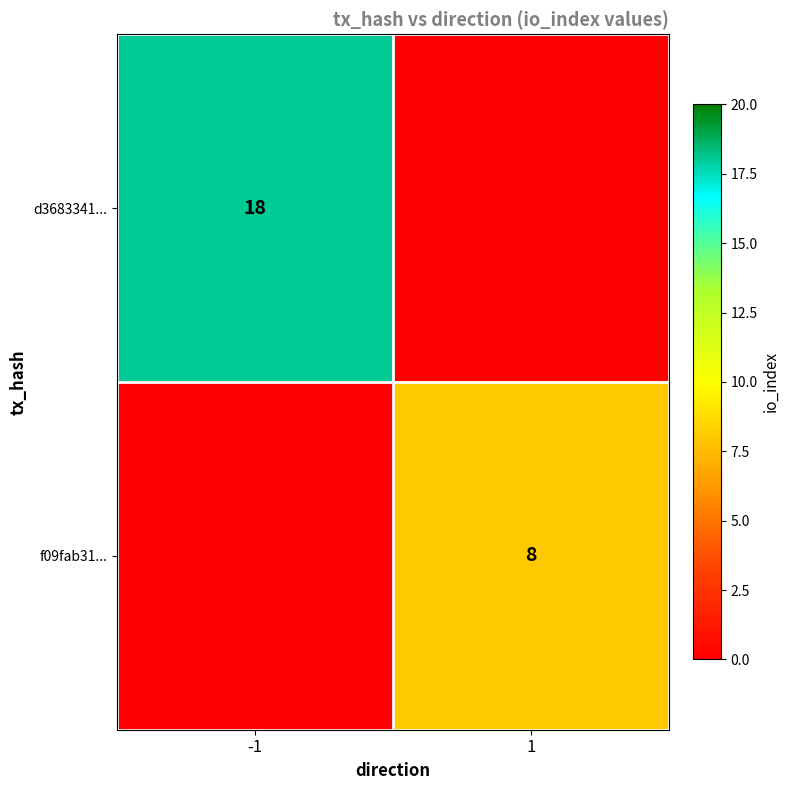

The value of f09fab31... at 1 is 13. True or false?

False